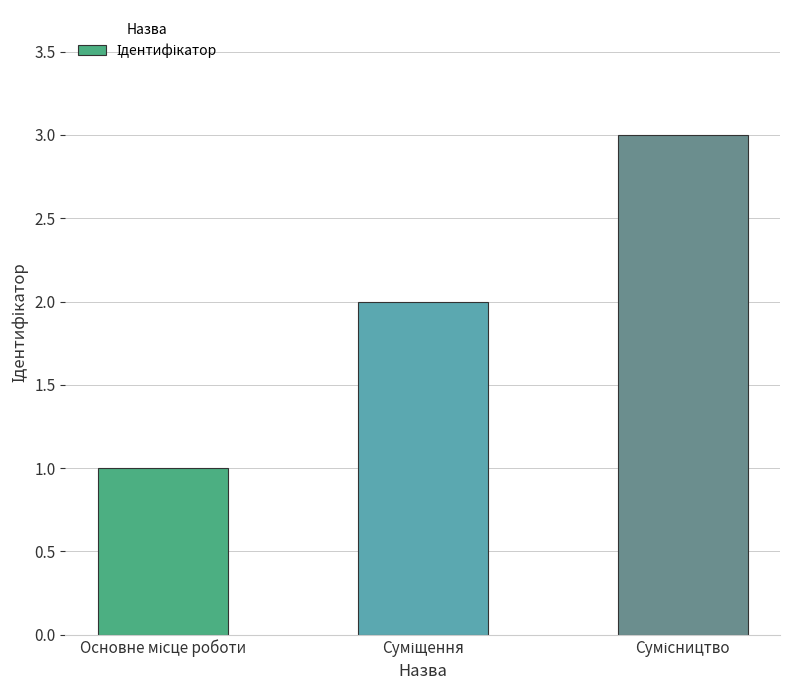

What is the greatest value displayed?

3